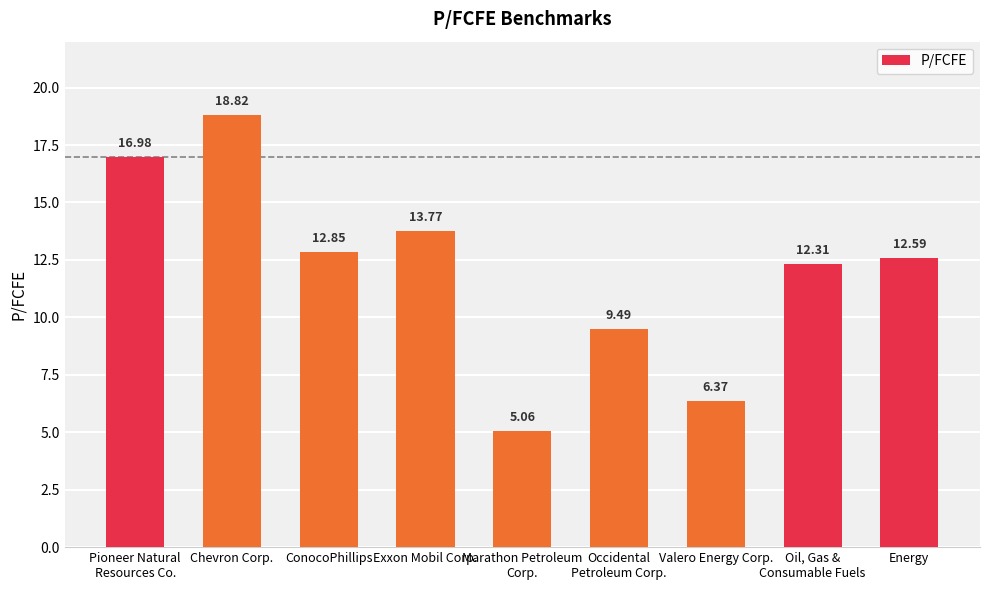

What is the maximum value shown in the chart?

18.8